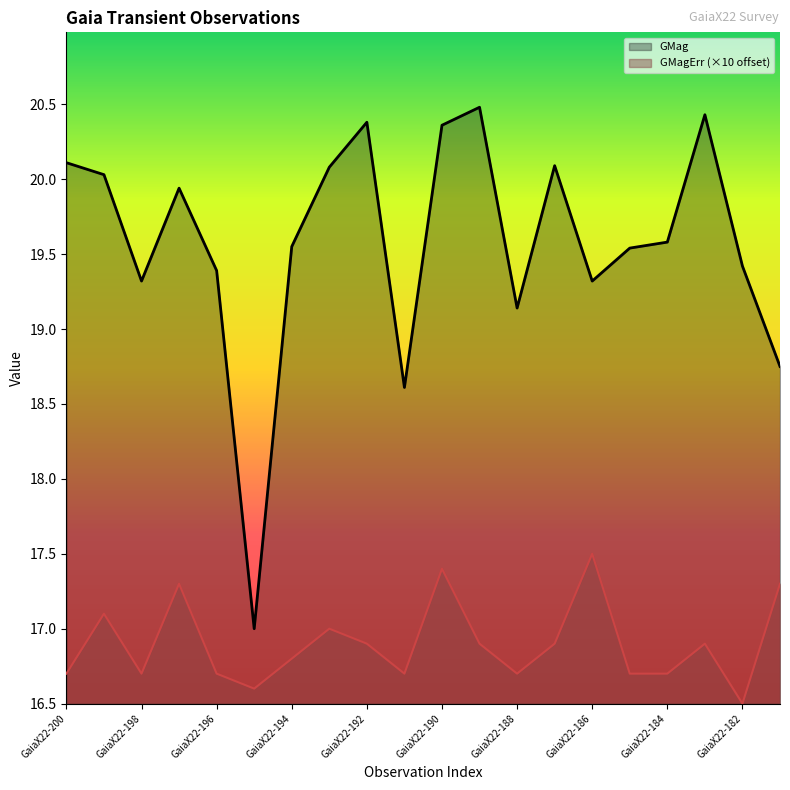

At which label does GMagErr (×10 offset) reach its minimum?

GaiaX22-182